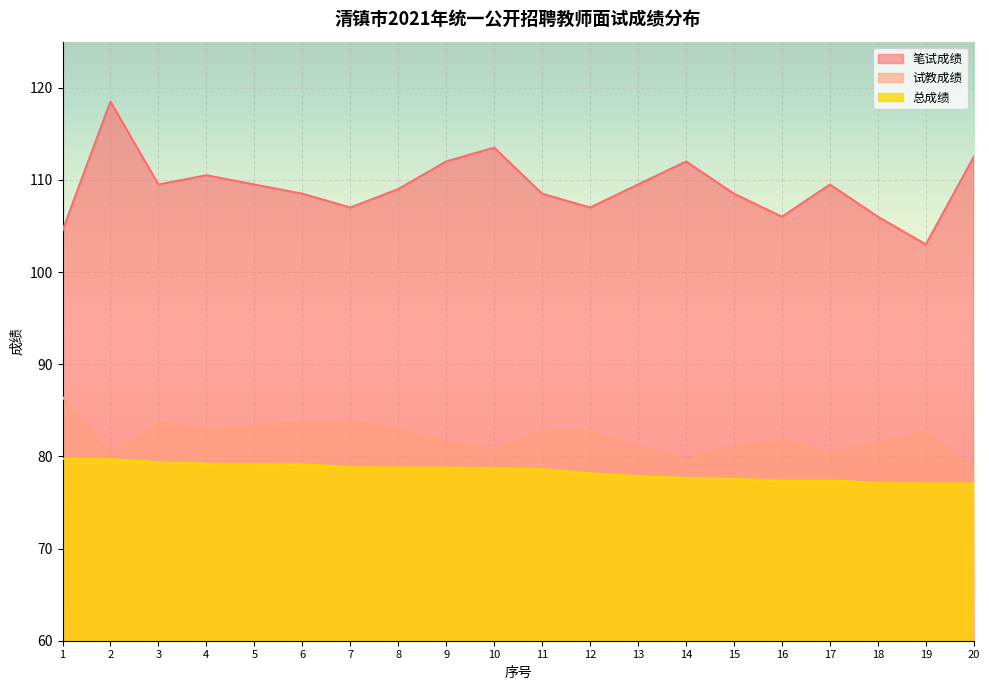

True or false: 试教成绩 has a value of 83.3 at 5.

True